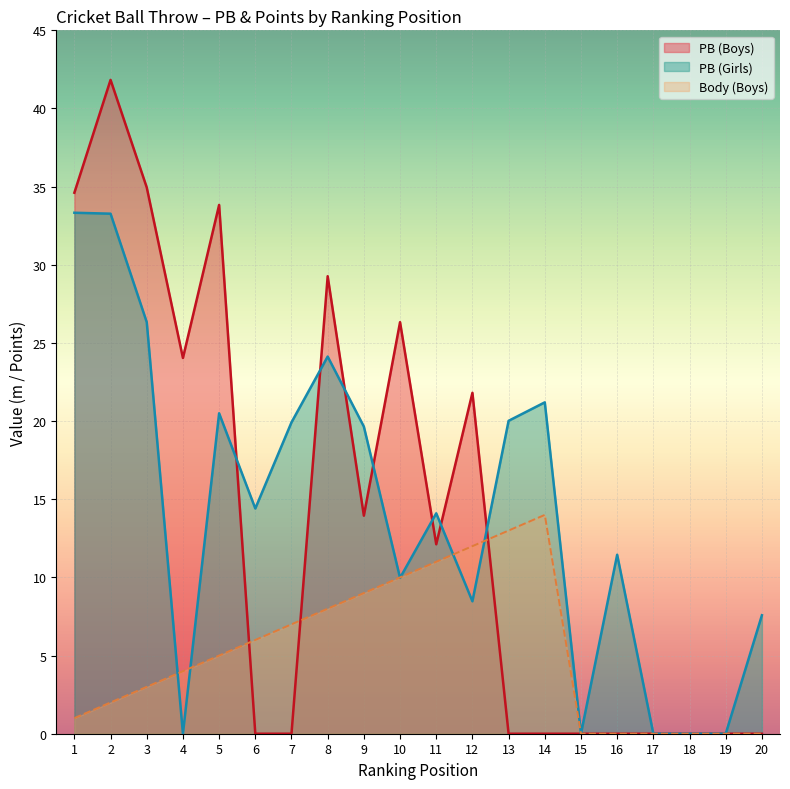

How many intersections are there between PB and Body?

6